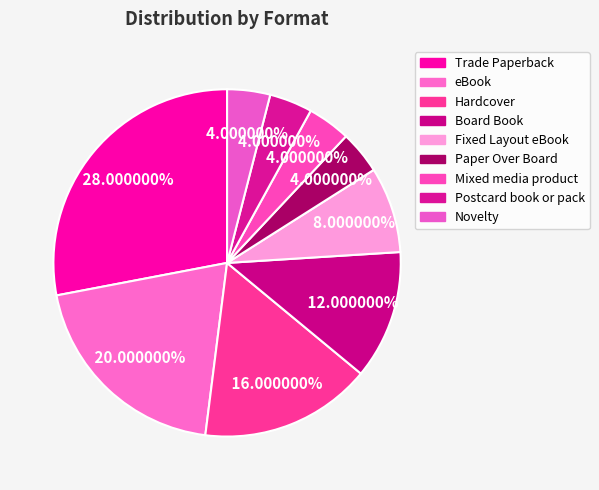

How many slices are in this pie chart?

9